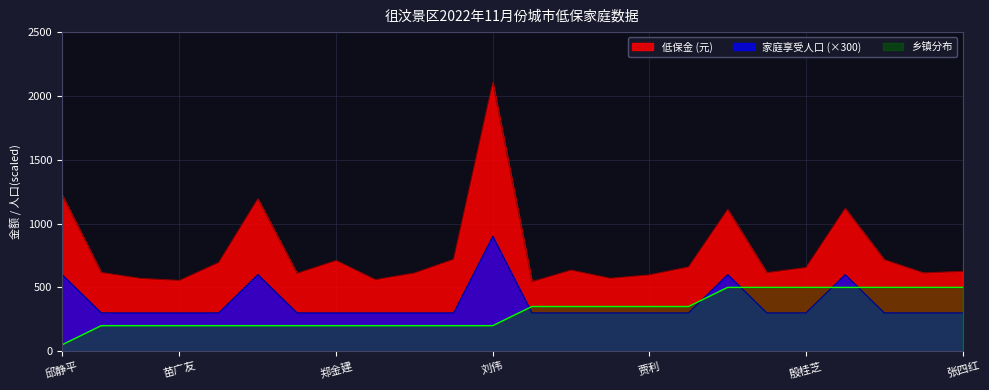

At 宗成利, list the series in order from largest to smallest.

低保金 (元), 家庭享受人口